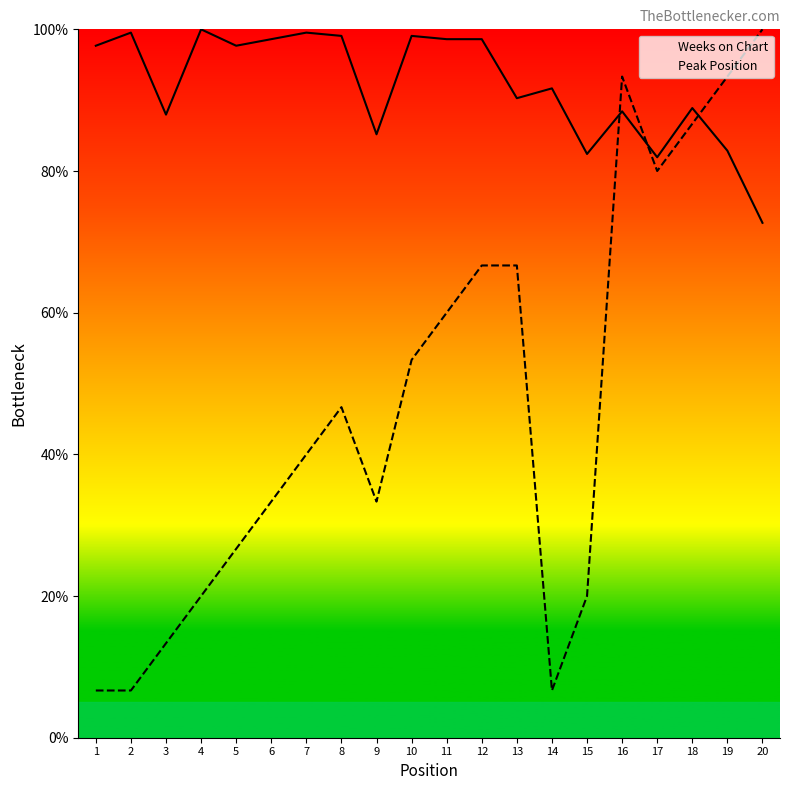

The value of Weeks on Chart at 1 is 97.7. True or false?

True